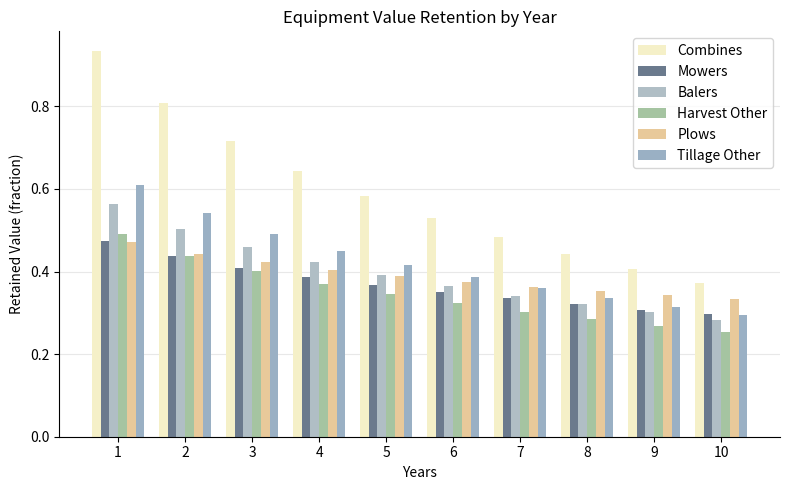

Which series has the widest spread of values?

Combines